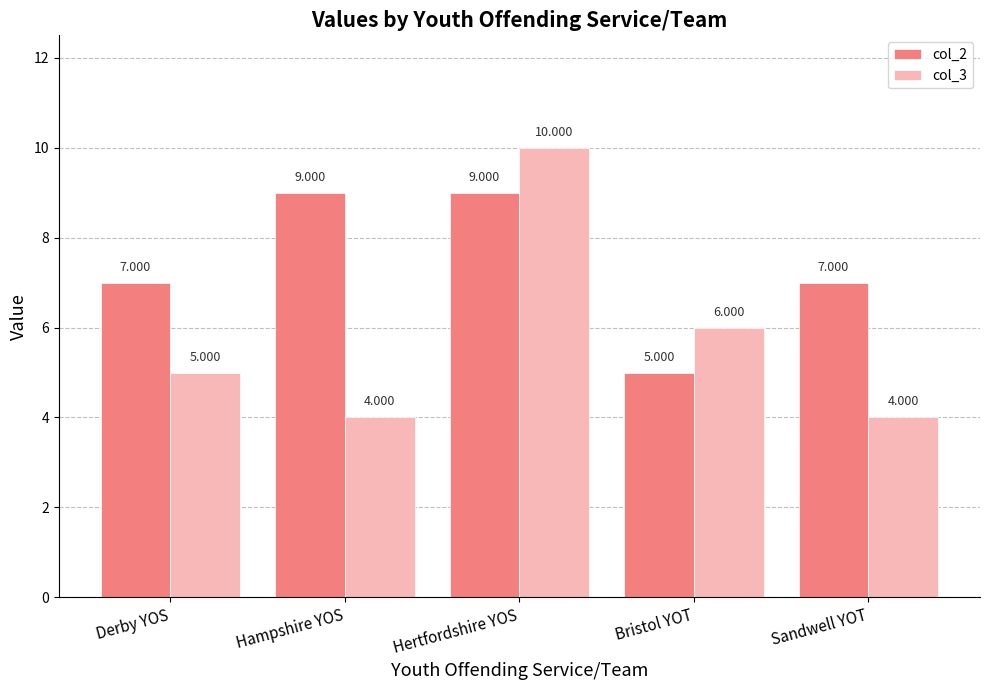

How many col_3 values are between 4 and 6?

4